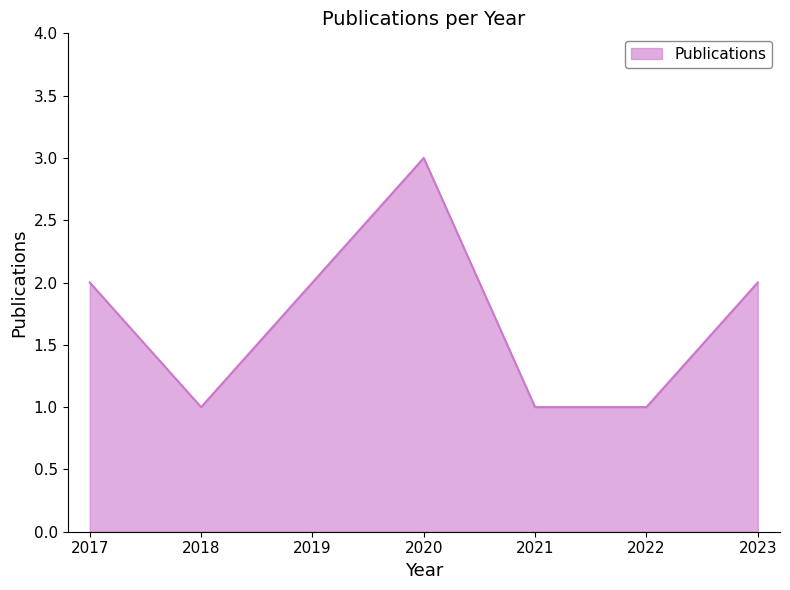

Does the chart have visible grid lines?

No